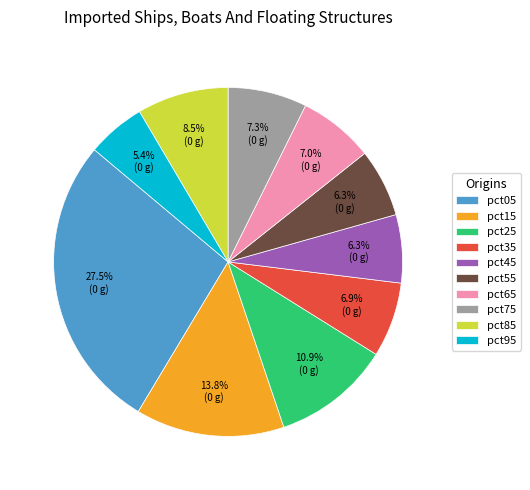

Which slice is the smallest?

pct95